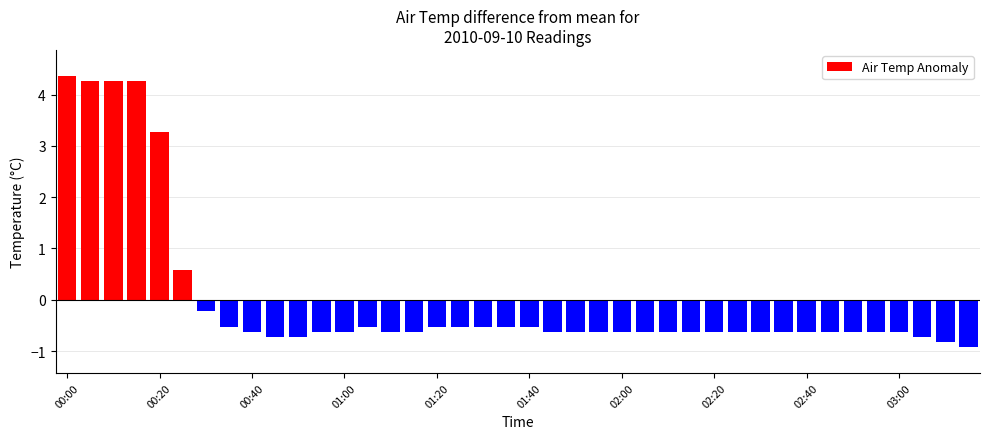

What is the difference between the maximum and second lowest values?

5.2